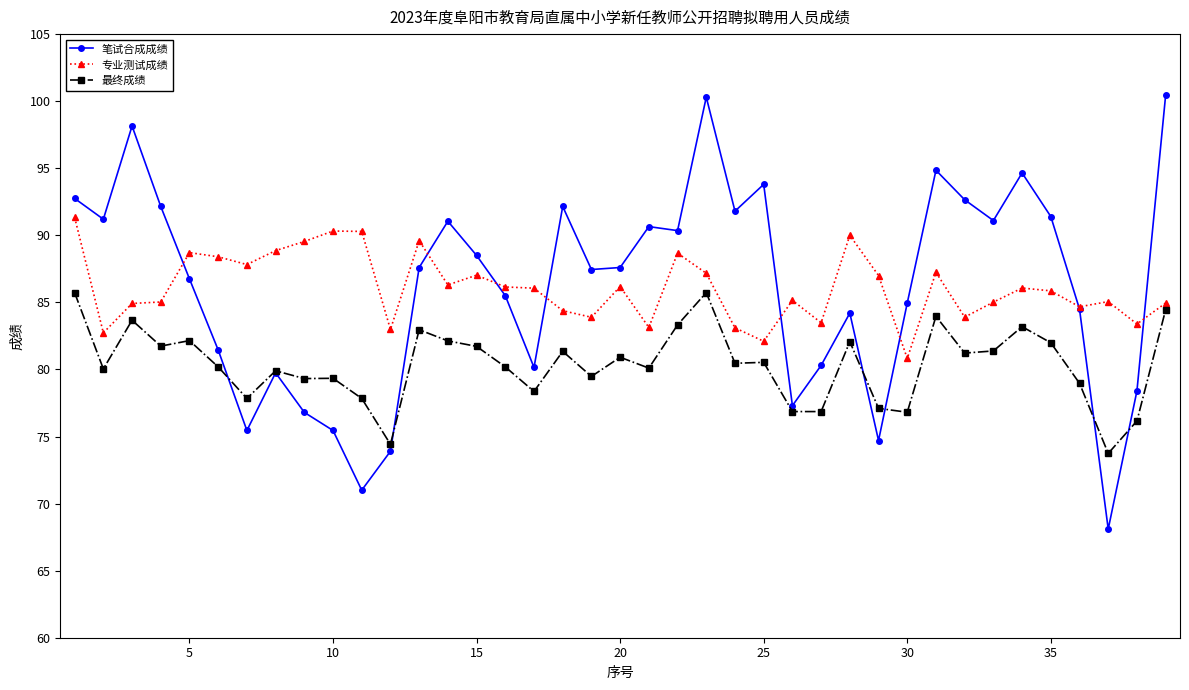

What is the value of the 专业测试成绩 point at the 27th from the left?

83.5